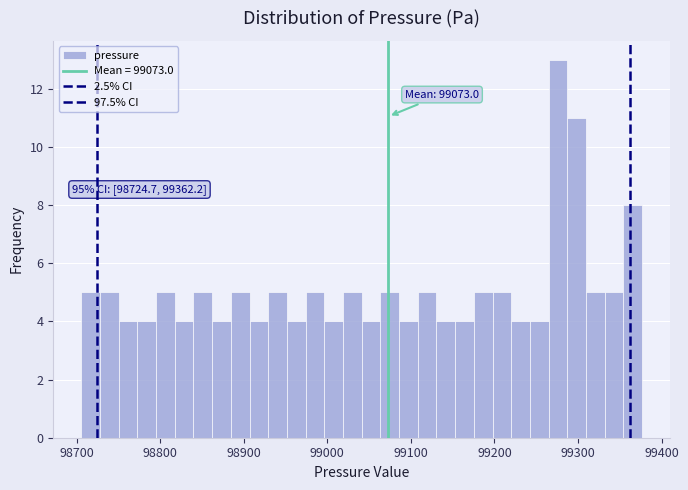

Around what value on the x-axis is the tallest bar? Give the approximate position of its centre, as read against the axis.

99280